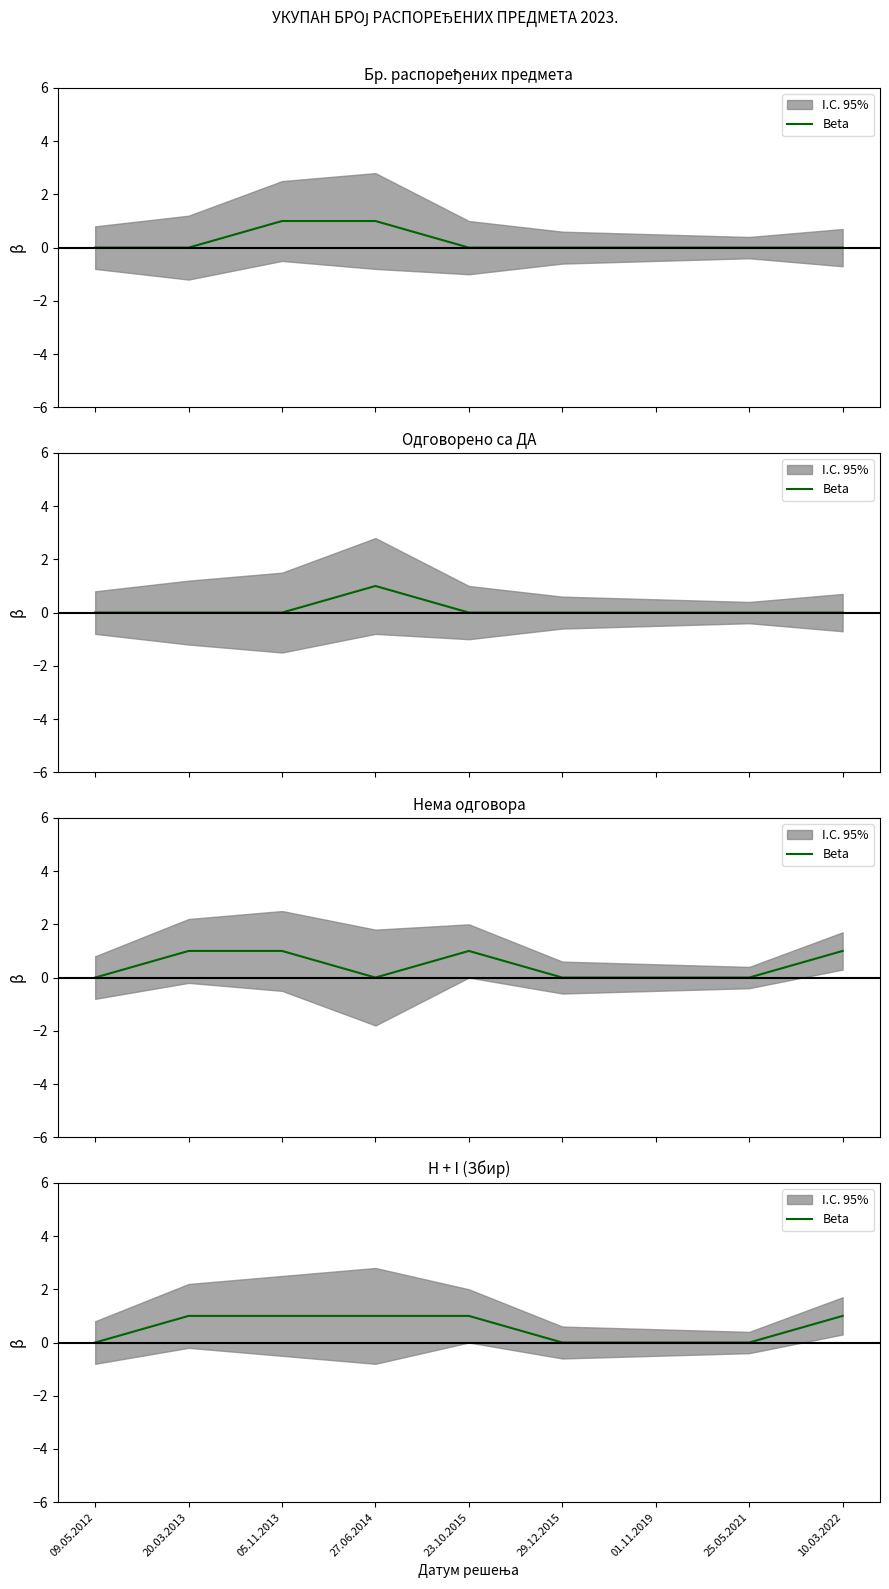

What is the maximum value shown in the chart?

1